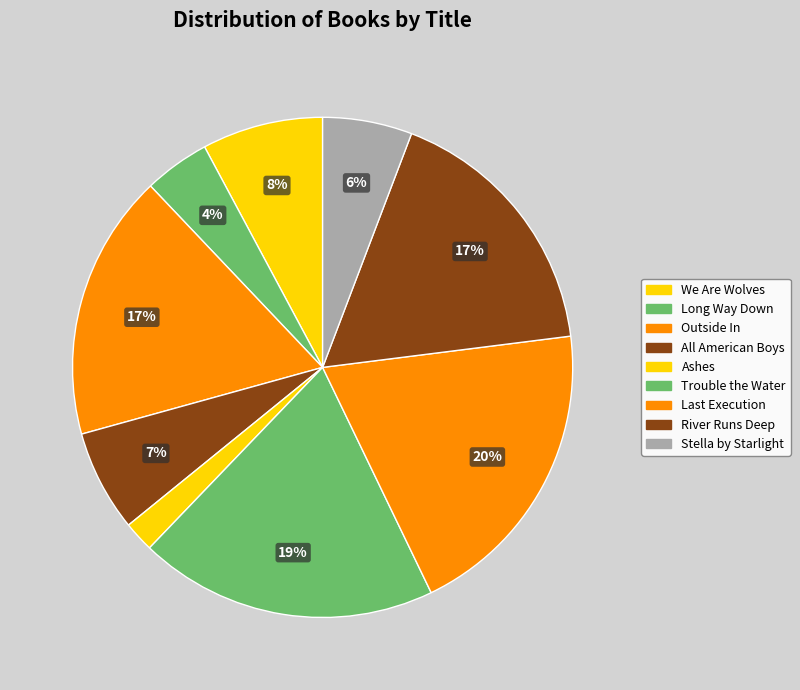

What is the smallest slice in the pie chart?

Ashes